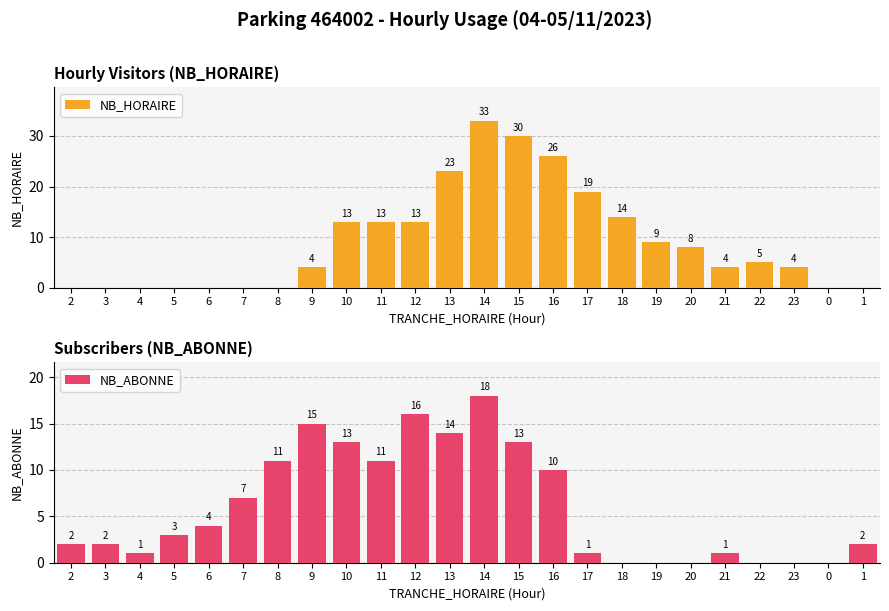

List the series in order of their peak value, lowest first.

NB_ABONNE, NB_HORAIRE